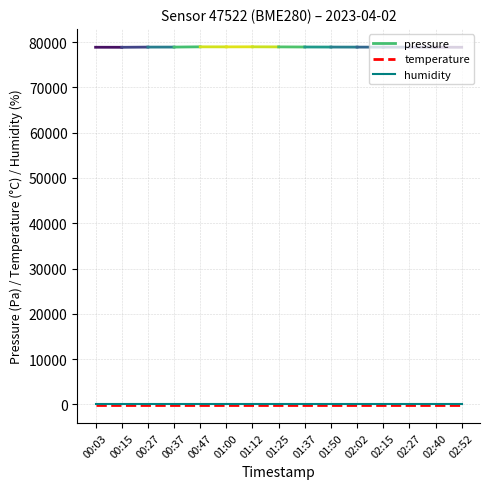

What is the sum of all temperature values?

-2170.0